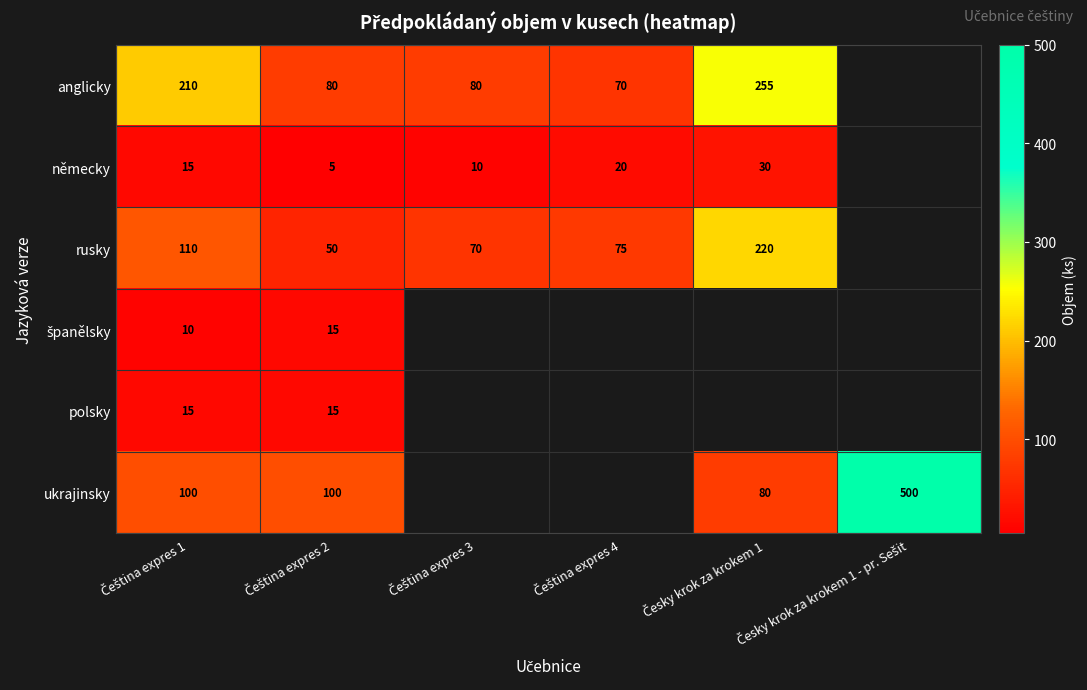

At Čeština expres 2, list the series in order from largest to smallest.

ukrajinsky, anglicky, rusky, španělsky, polsky, německy